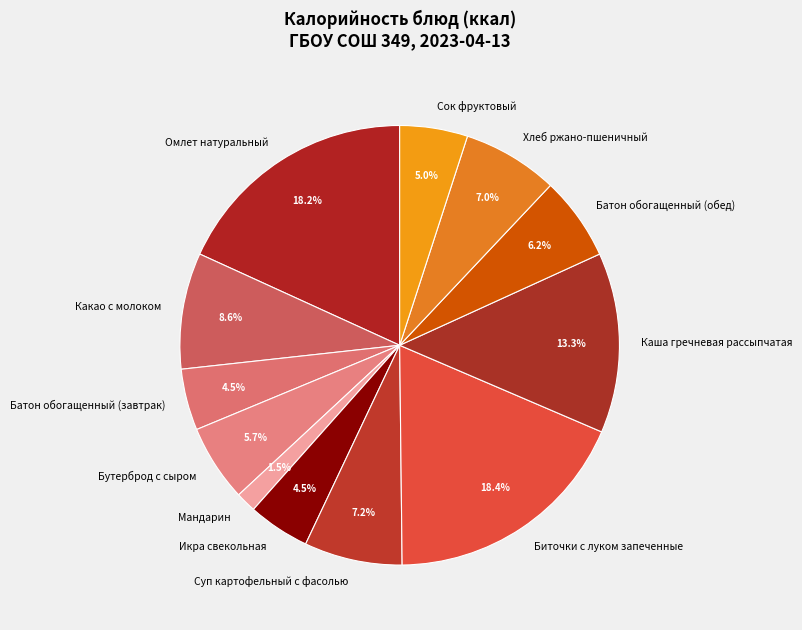

Does Биточки с луком запеченные account for over 50% of the chart?

No